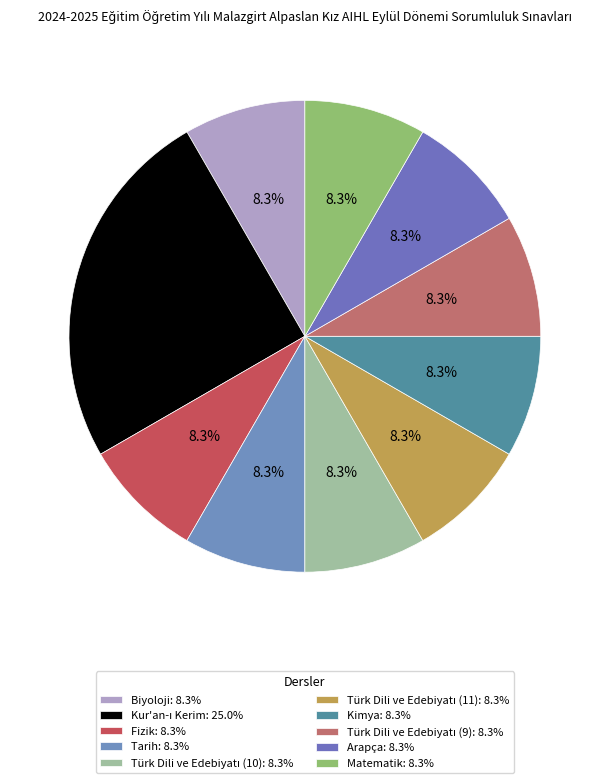

To the nearest percent, what is the combined percentage of Kimya and Türk Dili ve Edebiyatı (9)?

17%